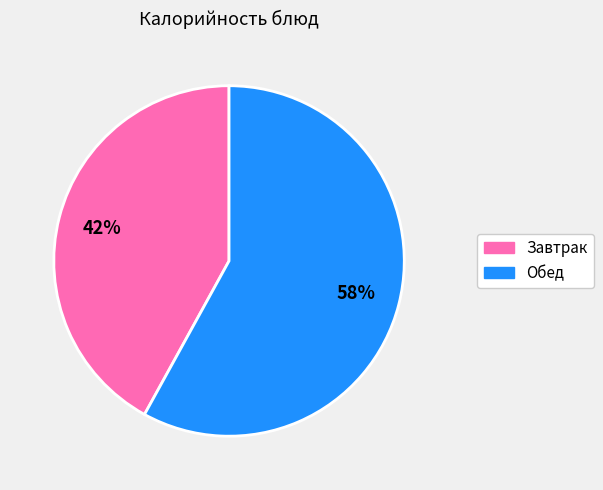

To the nearest percent, what is the average slice percentage?

50%